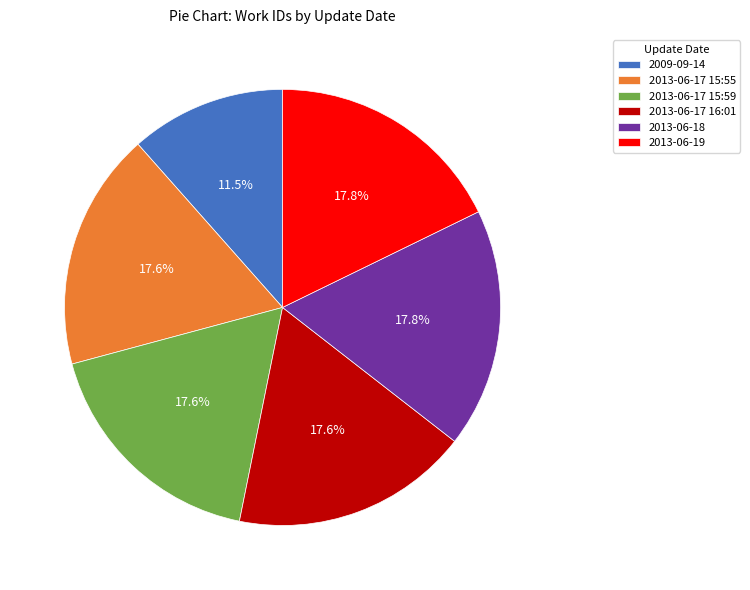

What is the ratio of the value at 2013-06-18 to the value at 2013-06-17 15:59?

1.0